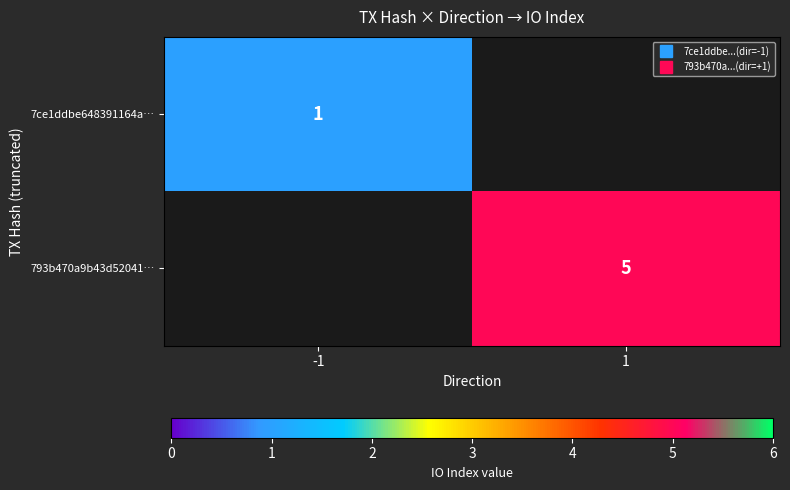

Is it true that 7ce1ddbe648391164a… equals 1.0 at -1?

True